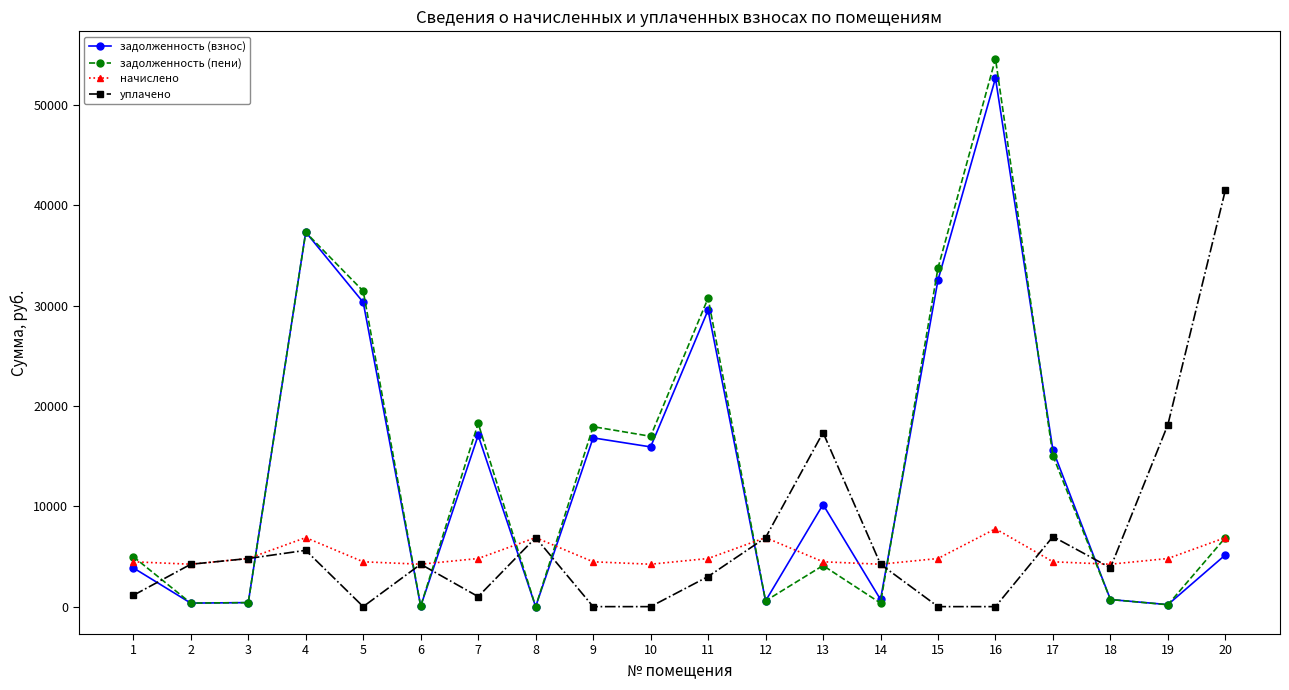

What are all the series names shown in the legend?

задолженность (взнос), задолженность (пени), начислено, уплачено